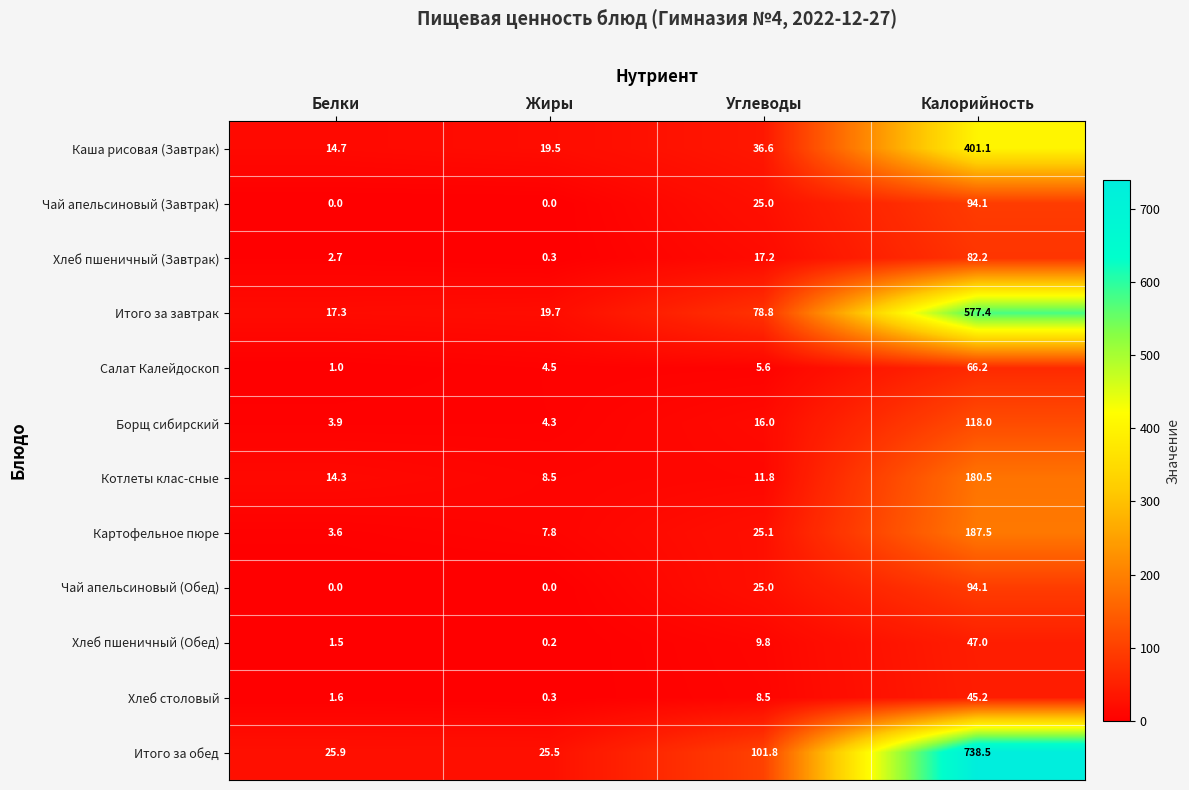

How many categories are shown in the chart?

4